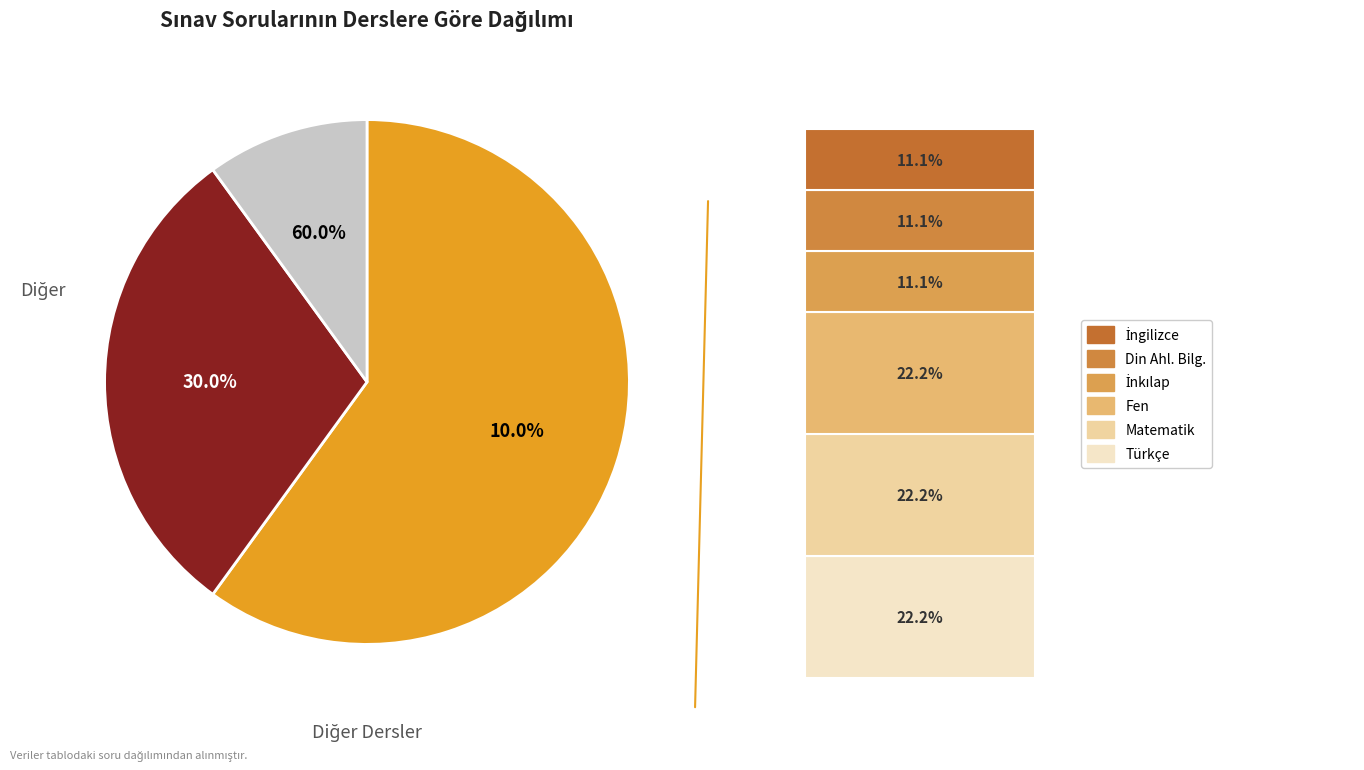

The İngilizce slice represents 16% of the pie. True or false?

False